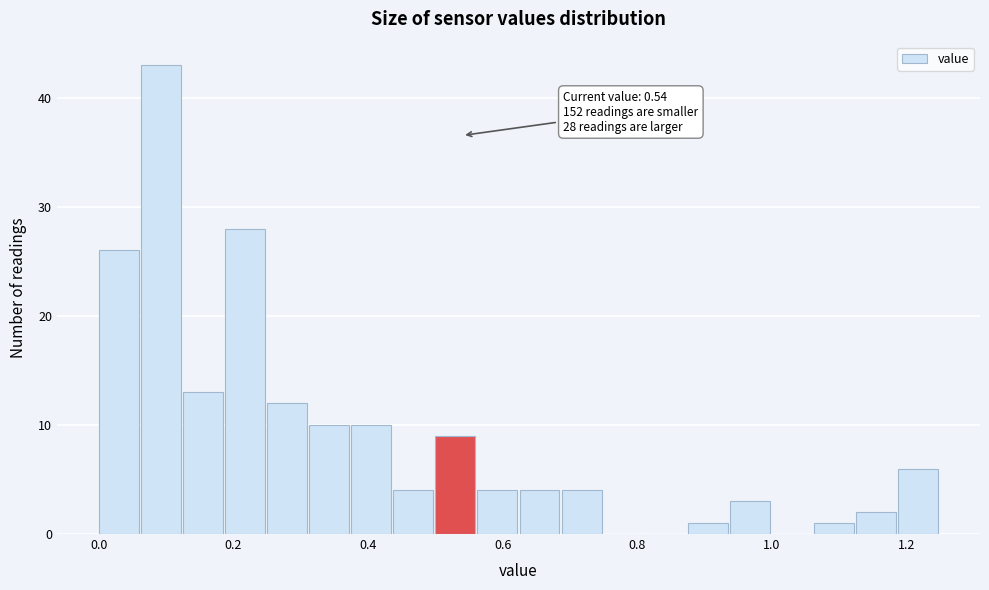

Around what value on the x-axis is the tallest bar? Give the approximate position of its centre, as read against the axis.

0.10